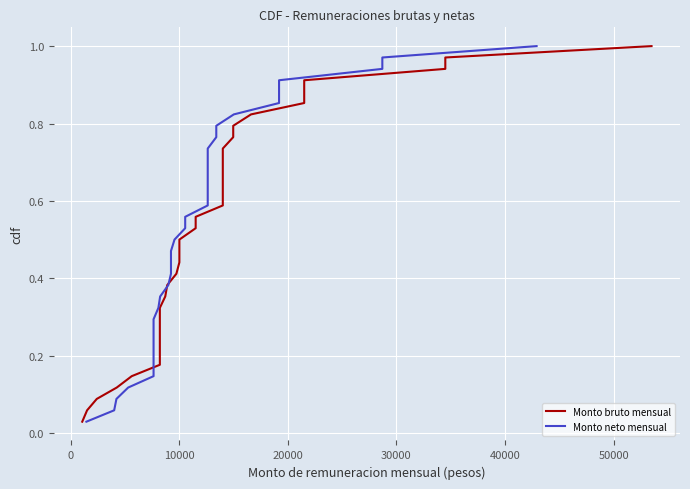

What are all the series names shown in the legend?

Monto bruto mensual, Monto neto mensual